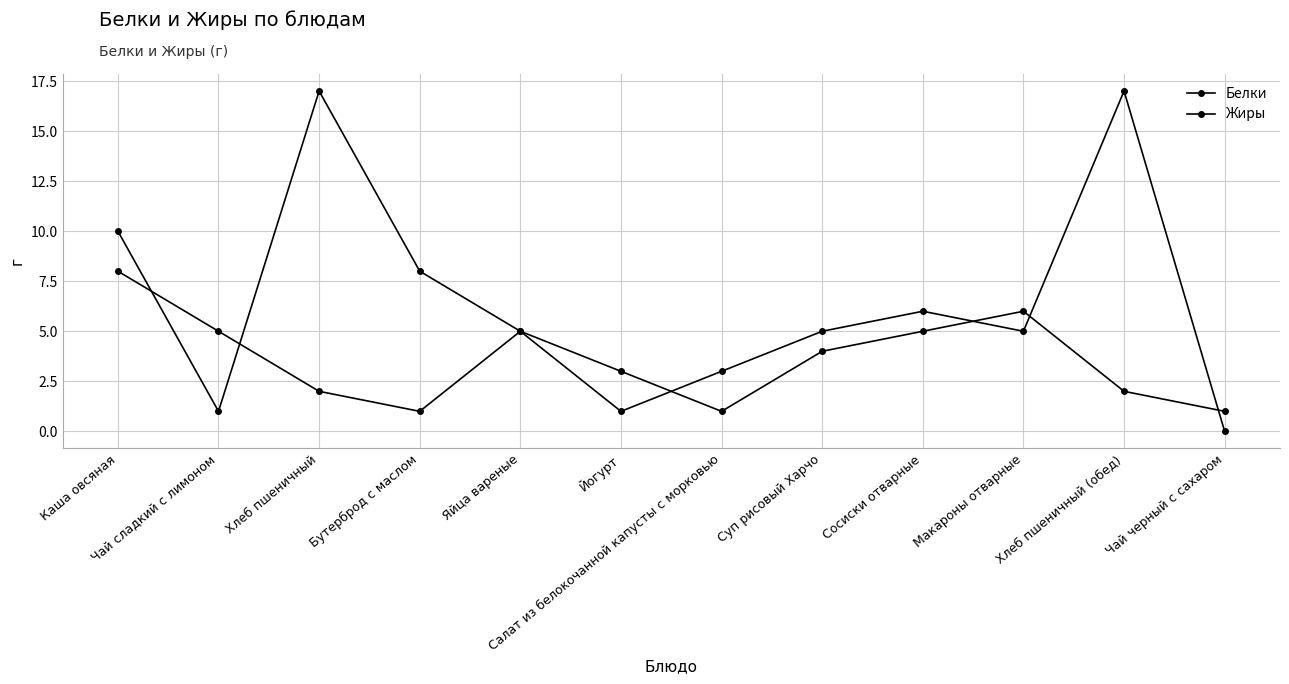

Rank the series by their average value, from highest to lowest.

Жиры, Белки